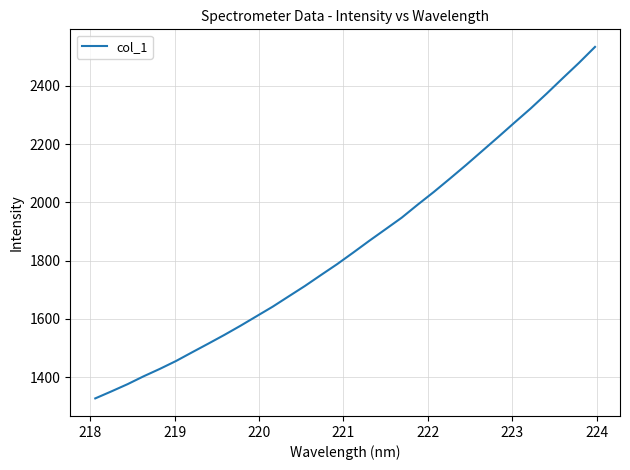

What is the smallest value displayed?

1326.9